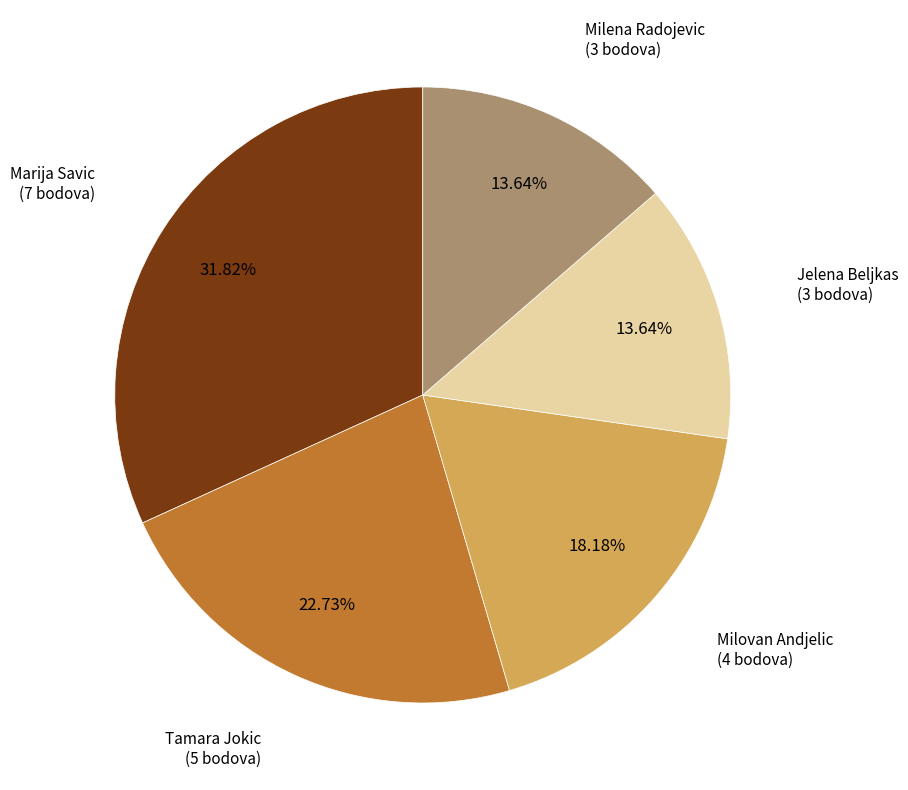

Is there any slice that represents more than half of the pie?

No